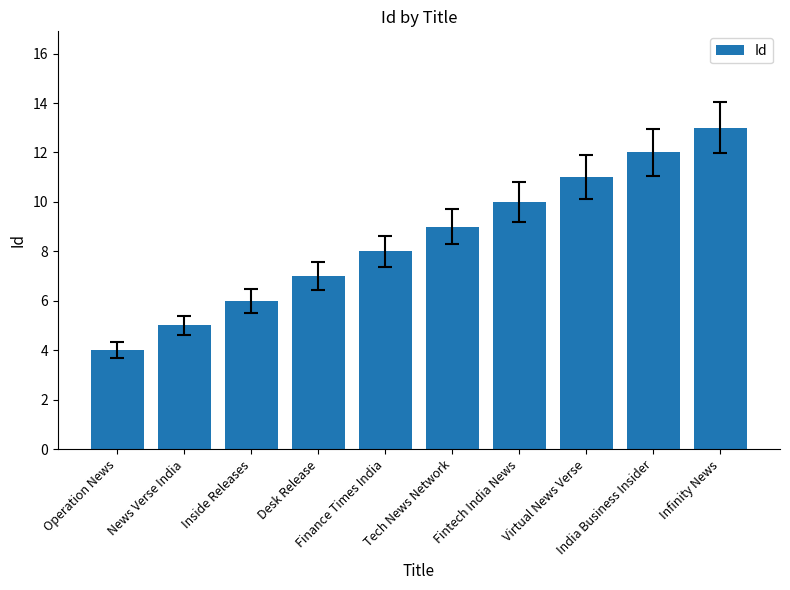

True or false: the data shows 10 at Fintech India News.

True